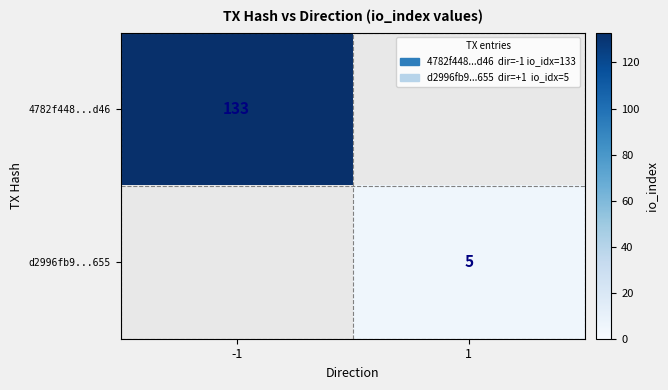

The value of 4782f448...d46 at -1 is 133. True or false?

True